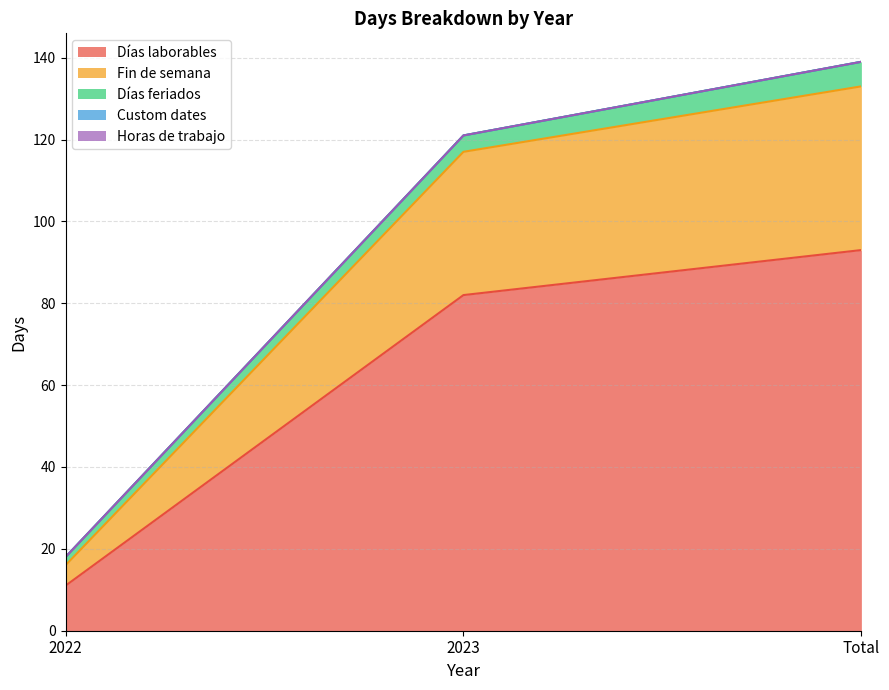

What is the label of the 3rd point from the right?

2022